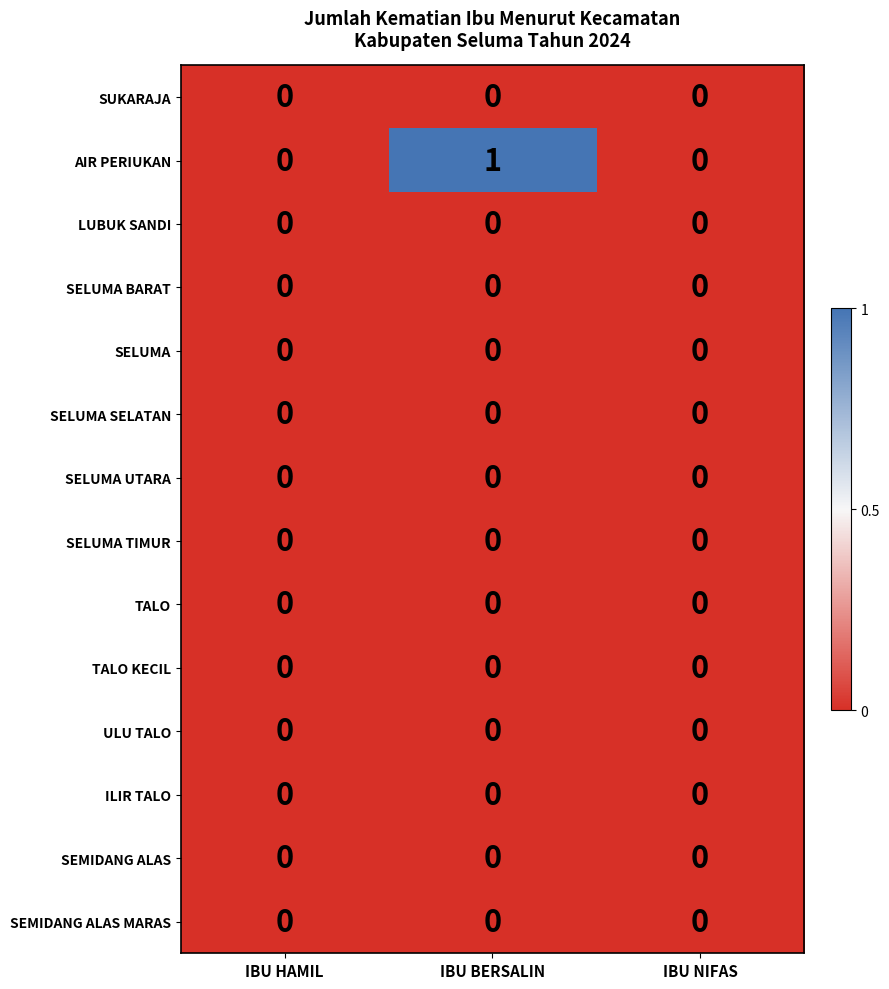

Which series has the largest range (max minus min)?

AIR PERIUKAN